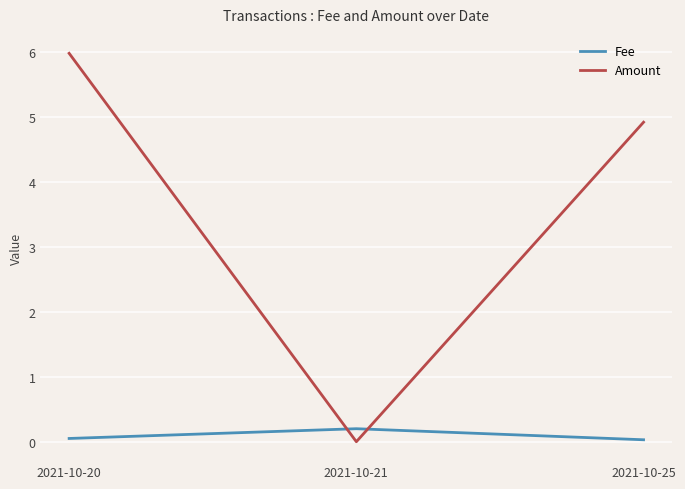

Which series has the widest spread of values?

Amount